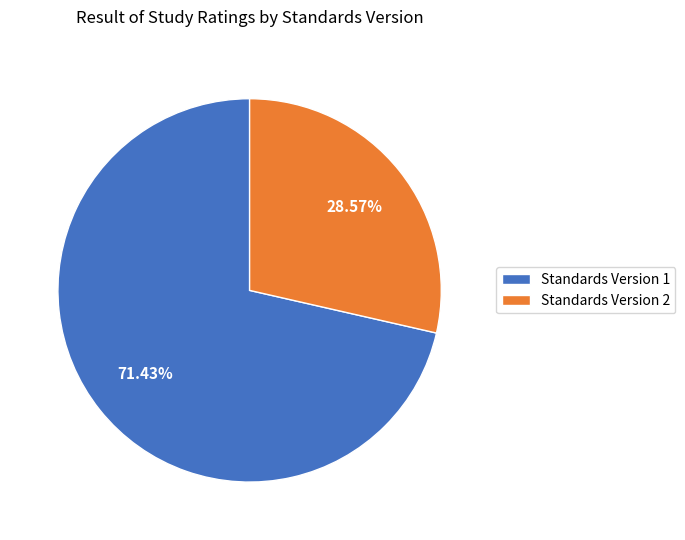

Which slice is the smallest?

Standards Version 2